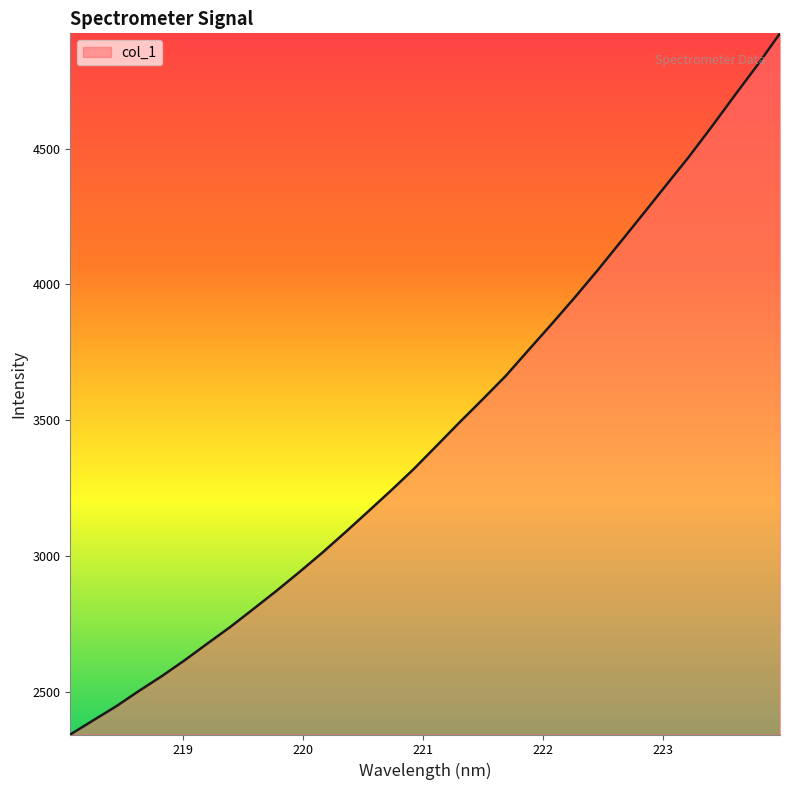

What is the smallest value displayed?

2342.5